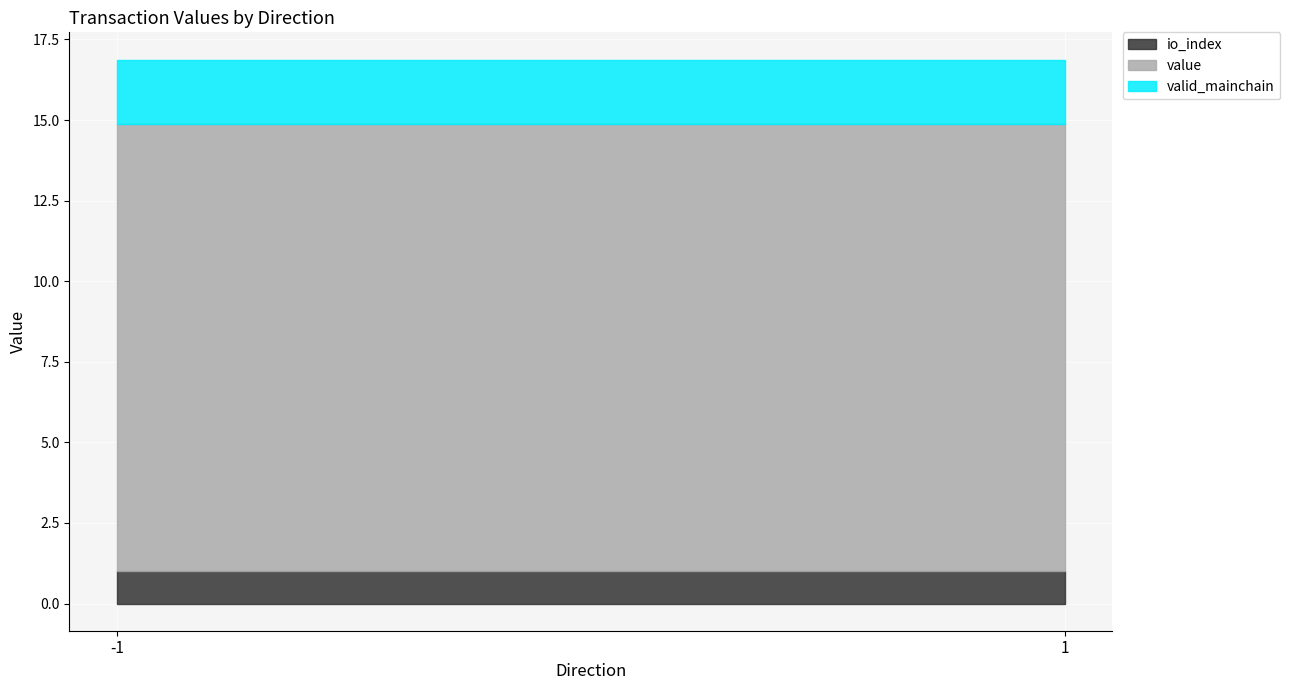

What is the total value across all series at 1?

16.9